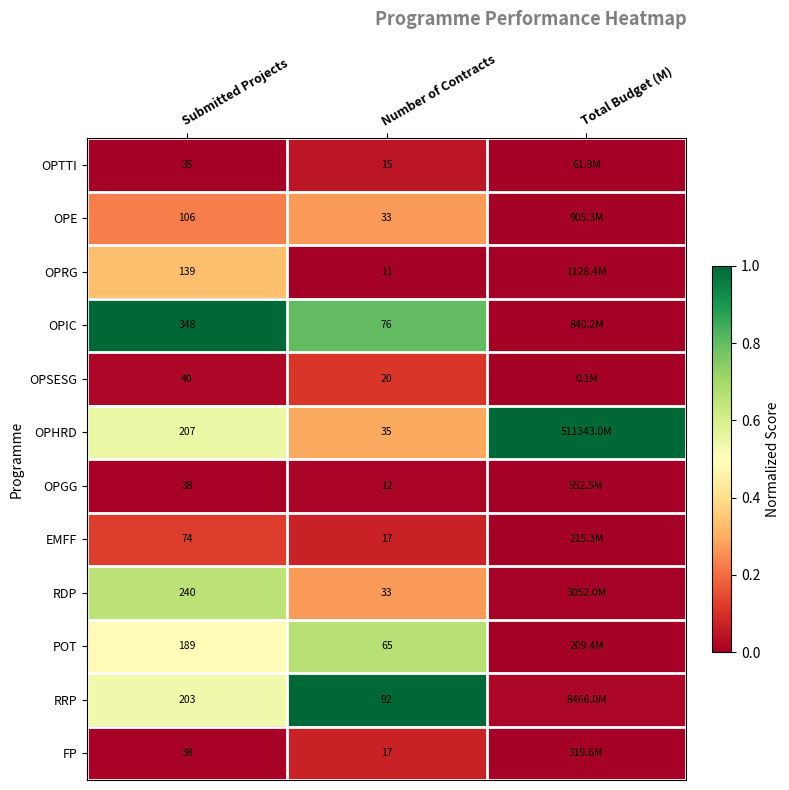

Is the value of OPSESG at Submitted Projects greater than the value of OPGG at Submitted Projects?

Yes